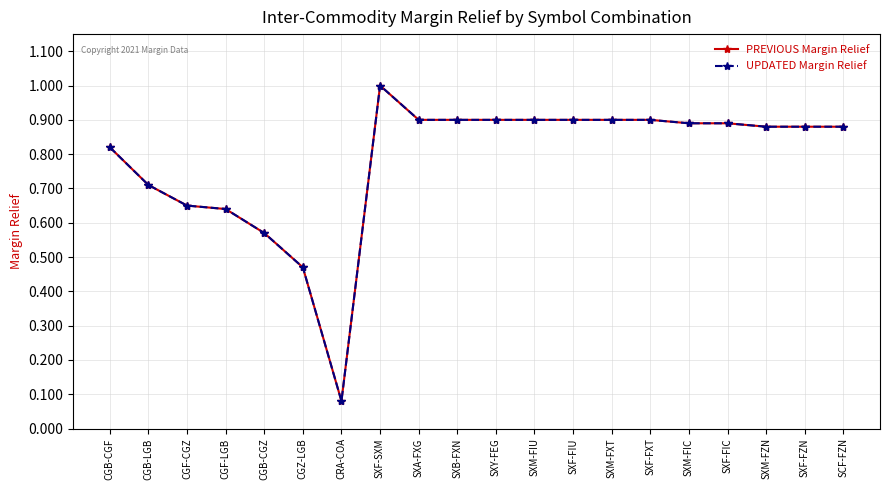

Is this an area chart (filled region under the line)?

No